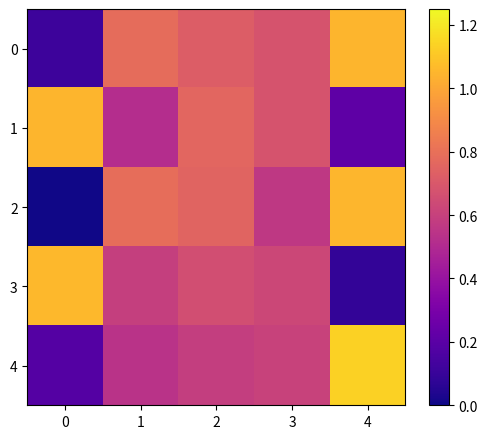

What is the total value across all series at 4?

3.5